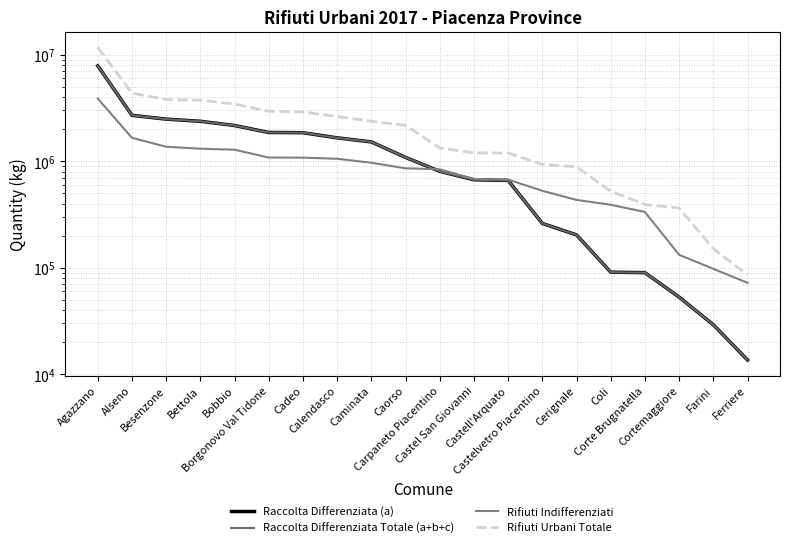

Read the Rifiuti Indifferenziati value at Besenzone, to the nearest 10.

1369340